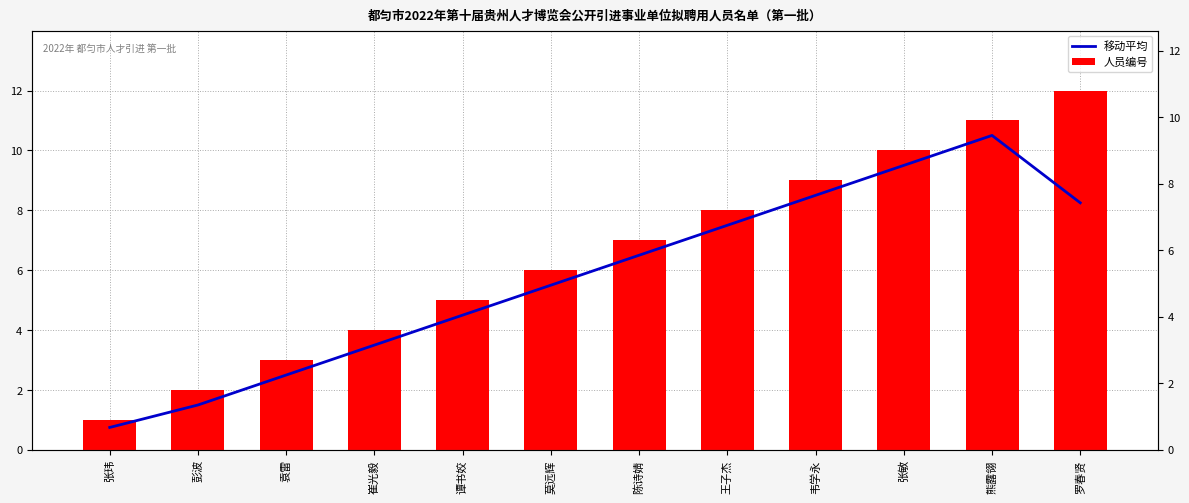

The value of 移动平均 at 韦学永 is 0.4. True or false?

False